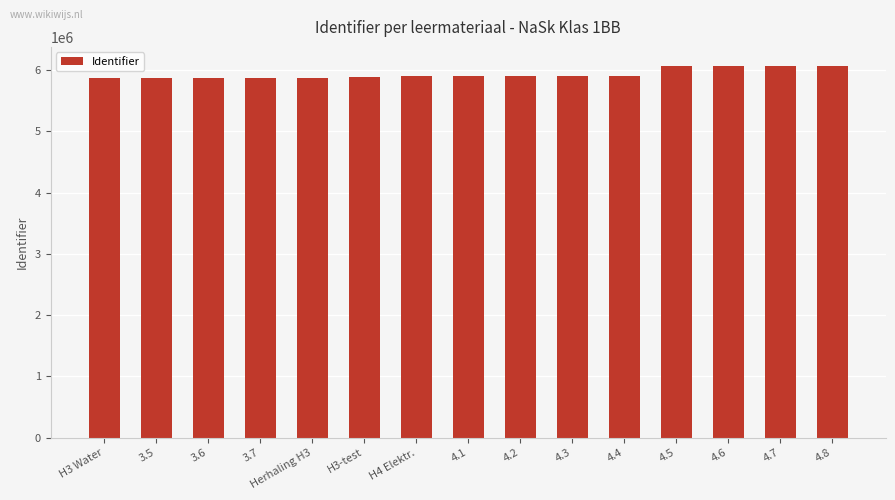

Approximately how many times larger is the value at H3 Water compared to 3.5?

1.0